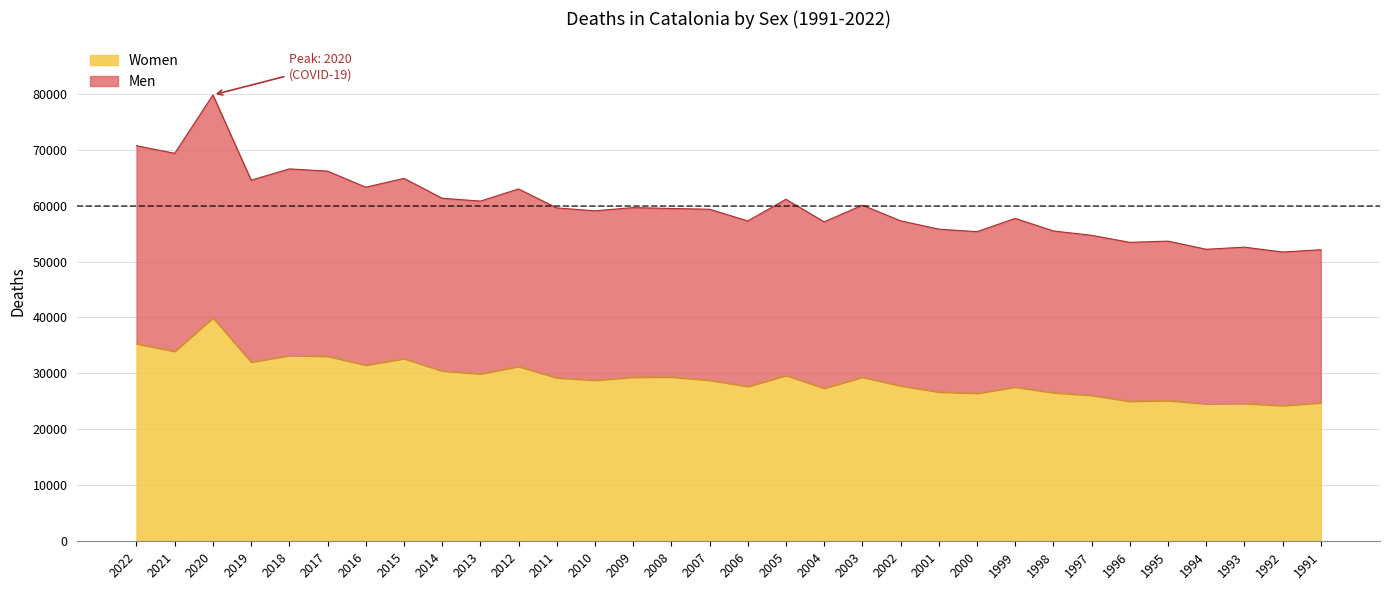

Reading left to right, list all the values displayed in this chart.

Men: 70706	69342	79784	64547	66562	66165	63289	64866	61319	60807	62977	59586	59069	59644	59485	59352	57256	61129	57096	60076	57278	55792	55342	57712	55469	54688	53433	53650	52194	52575	51701	52110
Women: 35311	33956	39956	32049	33210	33090	31493	32654	30453	29935	31249	29227	28793	29342	29371	28790	27687	29654	27368	29341	27781	26697	26462	27571	26565	26095	25029	25161	24590	24640	24269	24757